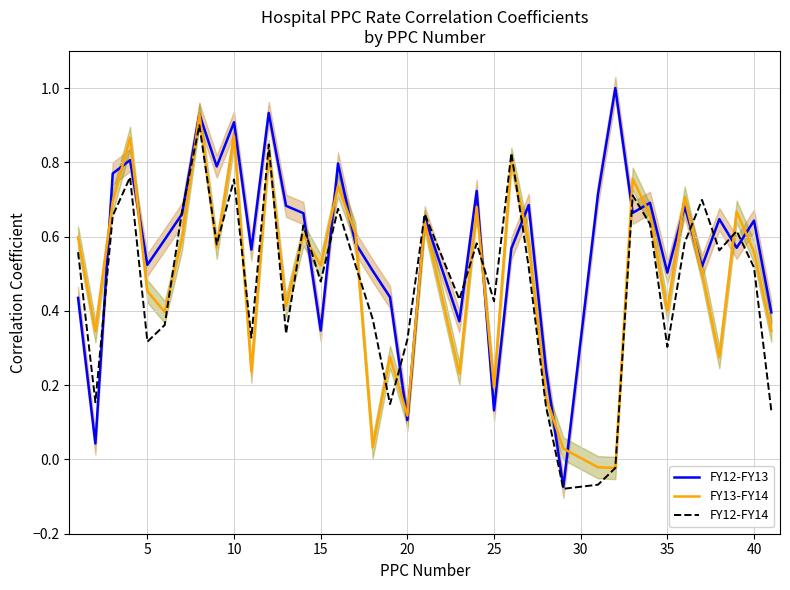

Rank the series by their maximum value, from highest to lowest.

FY12-FY13, FY13-FY14, FY12-FY14